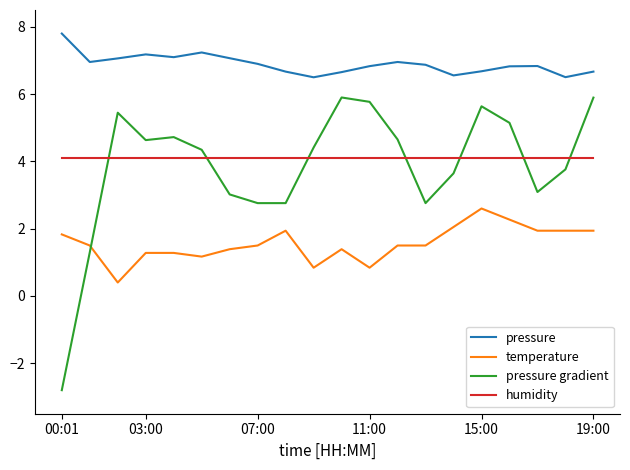

Which series has the largest range (max minus min)?

pressure gradient